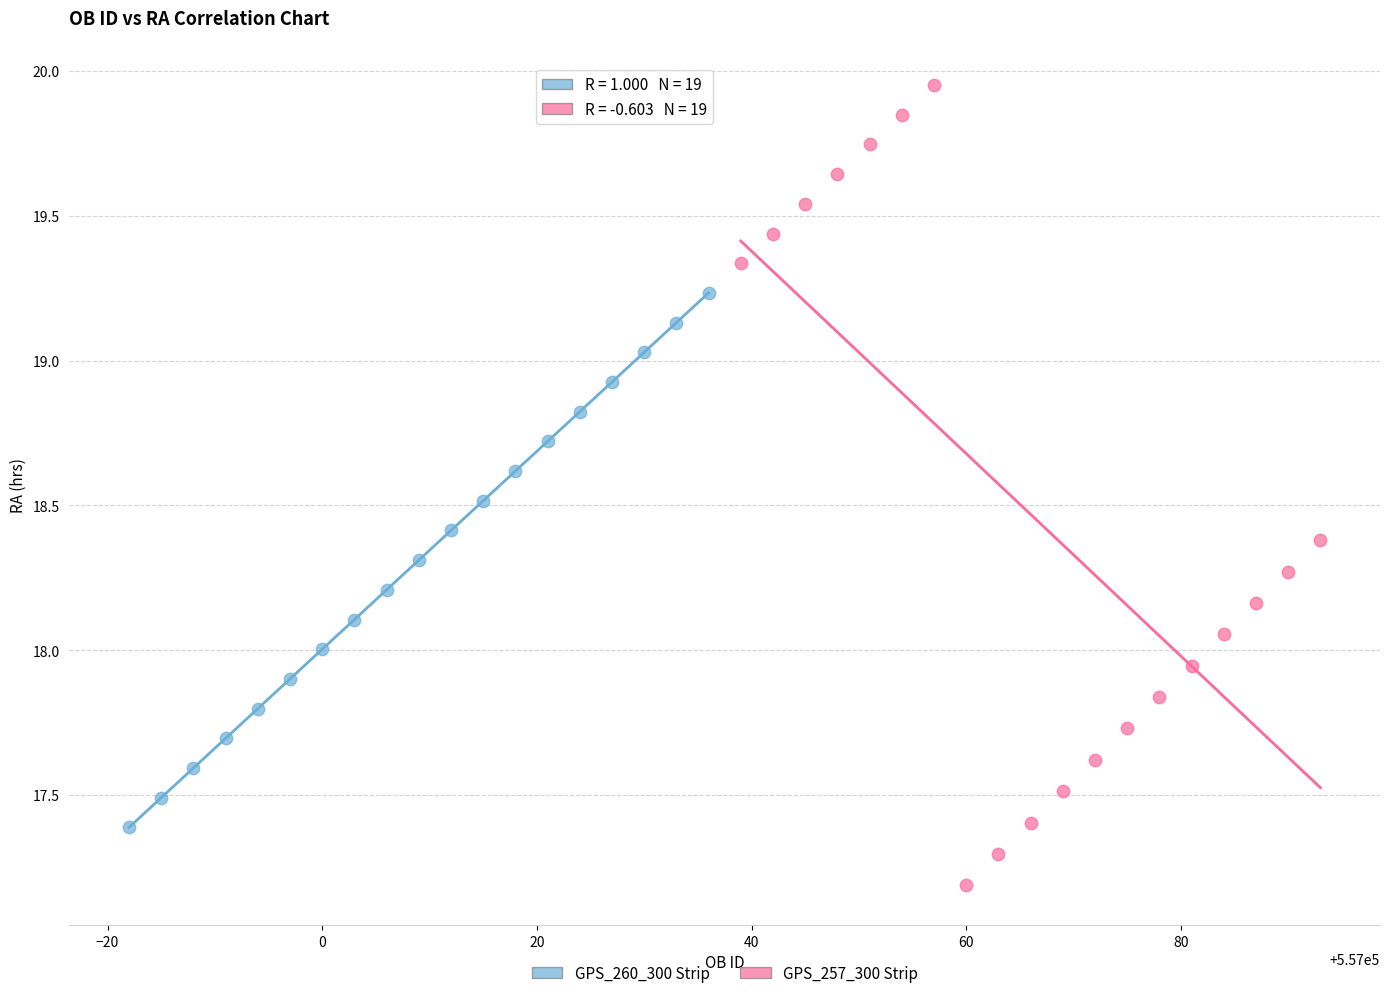

Which series contains the highest Y value?

GPS_257_300 Strip